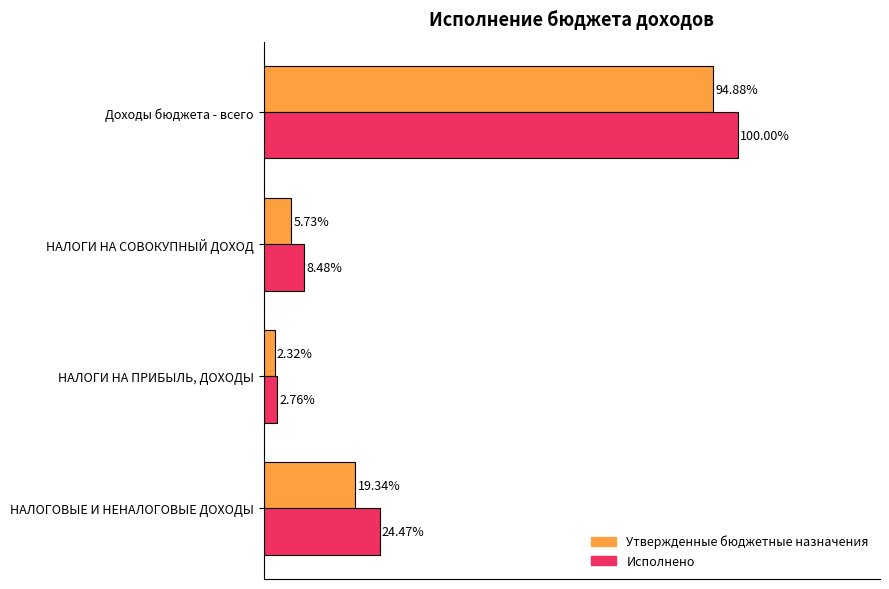

Where is Утвержденные бюджетные назначения nearest to the value 48?

НАЛОГОВЫЕ И НЕНАЛОГОВЫЕ ДОХОДЫ